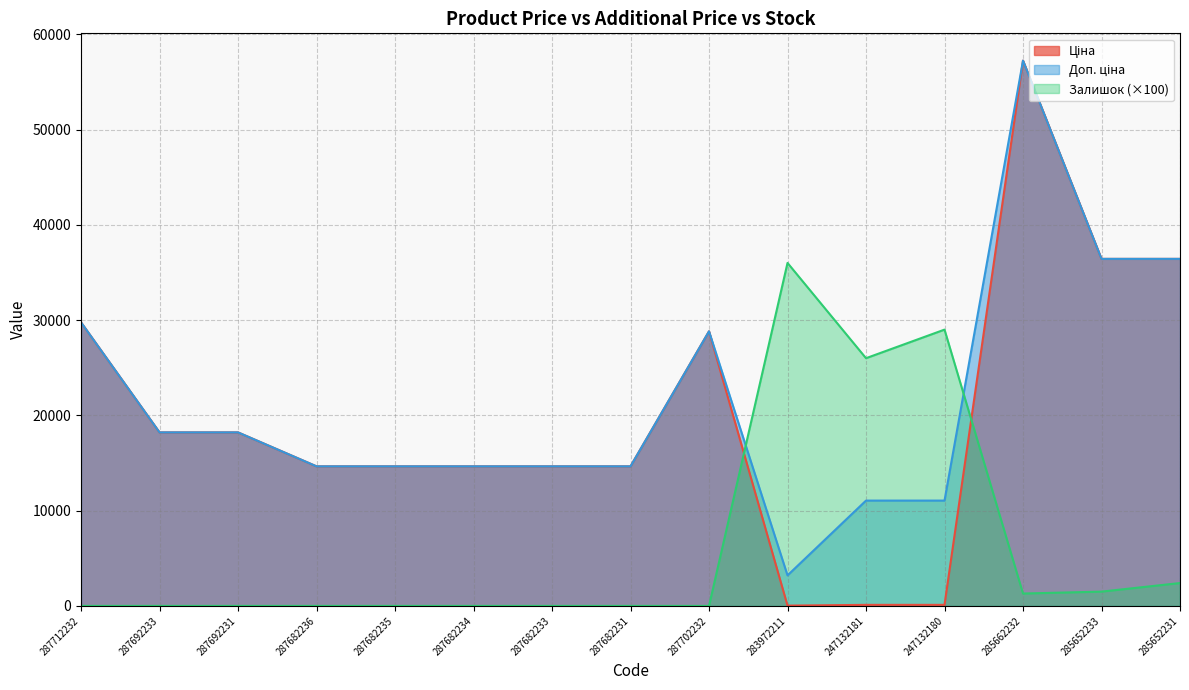

Reading left to right, what are all the values shown in this chart?

Ціна: 287712232=29761.5	287692233=18212.0	287692231=18212.0	287682236=14649.6	287682235=14649.6	287682234=14649.6	287682233=14649.6	287682231=14649.6	287702232=28821.8	283972211=32.0	247132181=110.5	247132180=110.5	285662232=57235.5	285652233=36424.0	285652231=36424.0
Доп. ціна: 287712232=29761.5	287692233=18212.0	287692231=18212.0	287682236=14649.6	287682235=14649.6	287682234=14649.6	287682233=14649.6	287682231=14649.6	287702232=28821.8	283972211=3205.0	247132181=11055.0	247132180=11055.0	285662232=57235.5	285652233=36424.0	285652231=36424.0
Залишок: 287712232=0.0	287692233=0.0	287692231=0.0	287682236=0.0	287682235=0.0	287682234=0.0	287682233=0.0	287682231=0.0	287702232=0.0	283972211=36000.0	247132181=26000.0	247132180=29000.0	285662232=1300.0	285652233=1500.0	285652231=2400.0